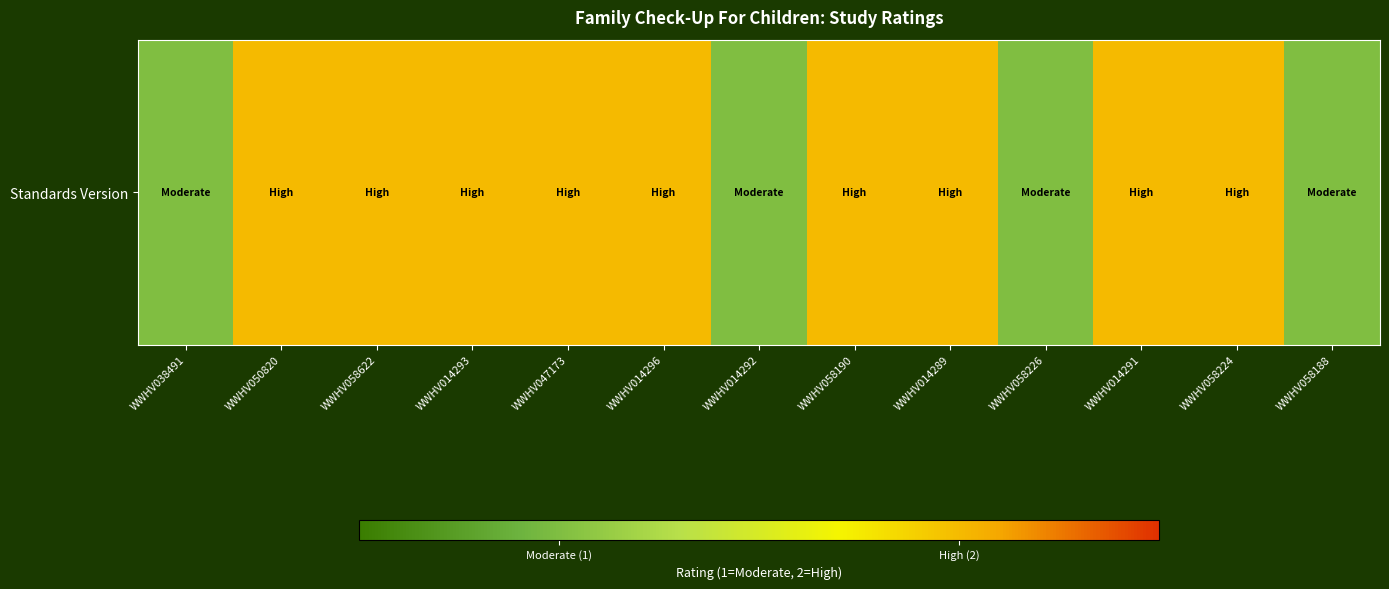

Rank the categories by value from lowest to highest.

WWHV038491, WWHV014292, WWHV058226, WWHV058188, WWHV050820, WWHV058622, WWHV014293, WWHV047173, WWHV014296, WWHV058190, WWHV014289, WWHV014291, WWHV058224